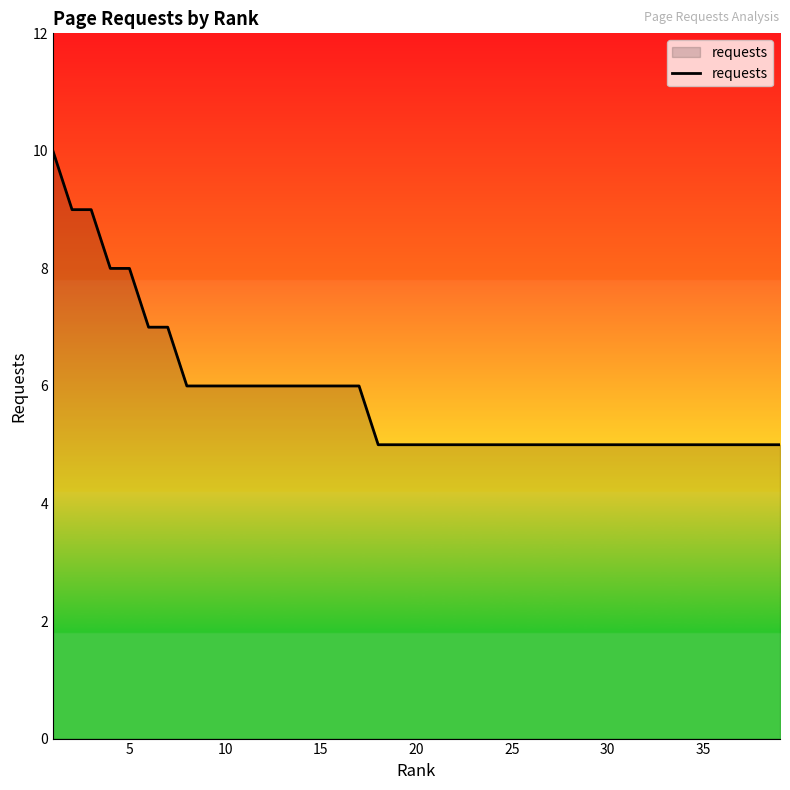

What is the difference between the maximum and minimum values?

5